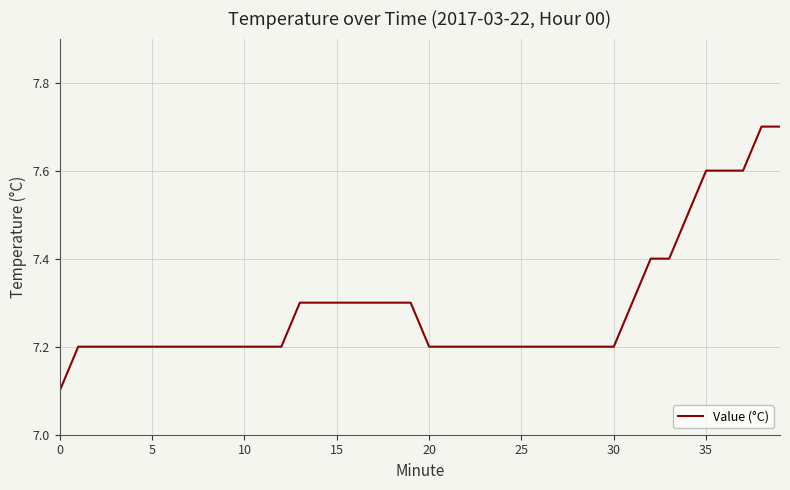

What is the smallest value displayed?

7.1